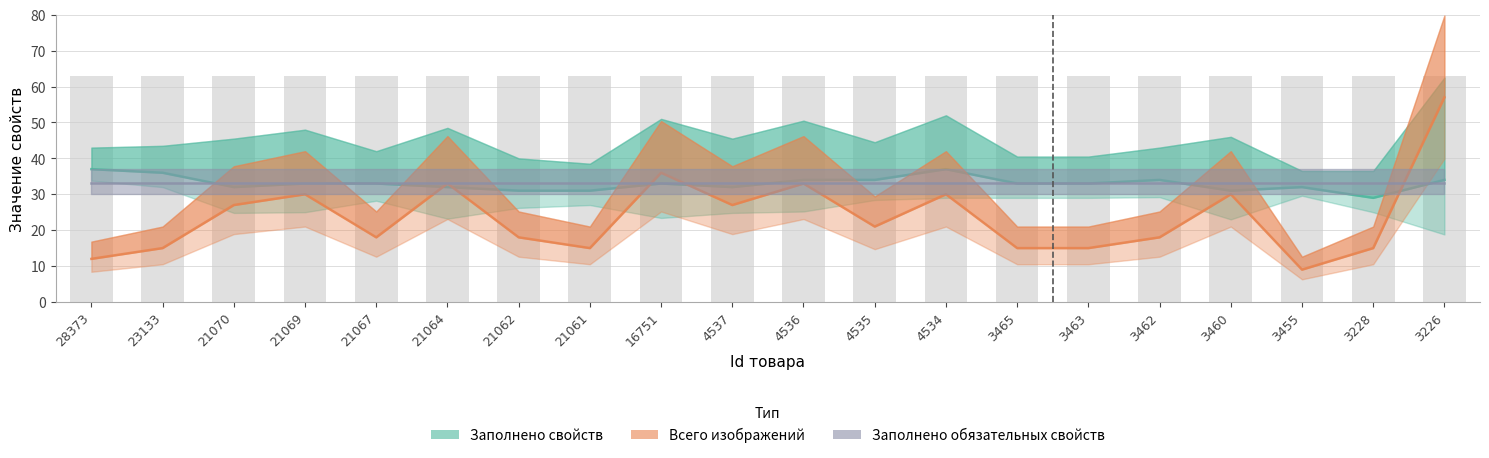

Are the bars horizontal?

No